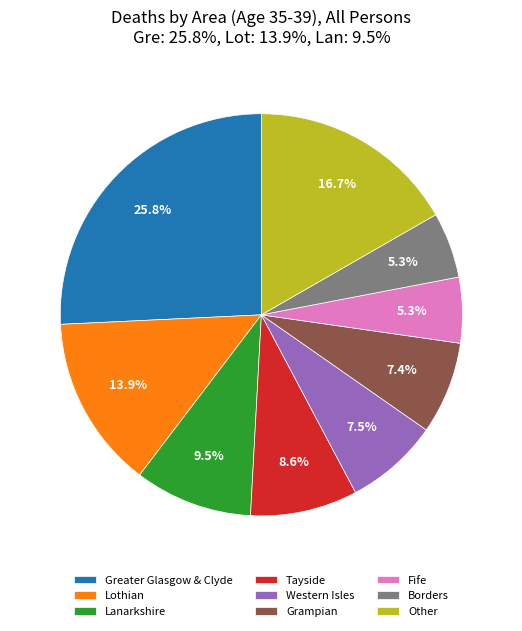

What is the largest slice in the pie chart?

Greater Glasgow & Clyde